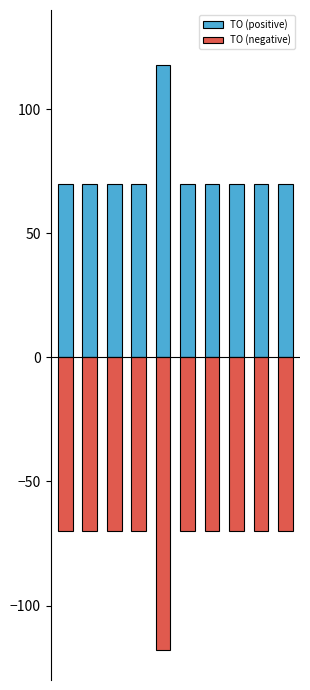

List the series in order of their overall mean, lowest first.

TO (negative), TO (positive)